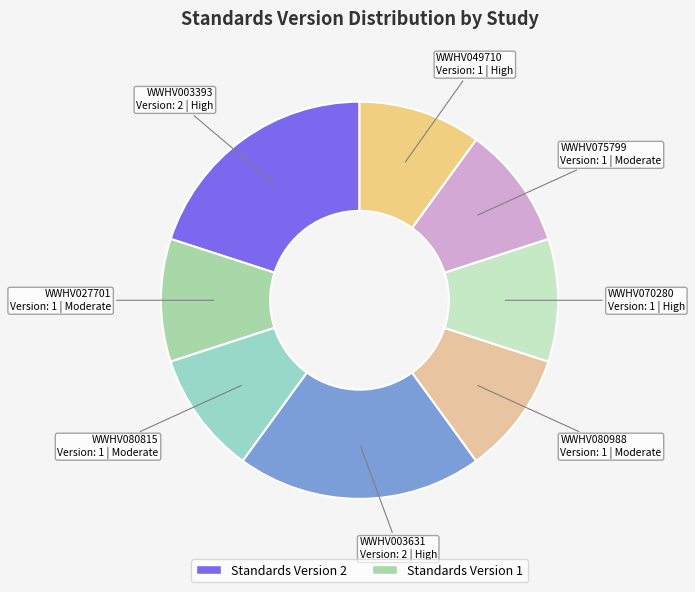

Does WWHV080988 account for over 50% of the chart?

No